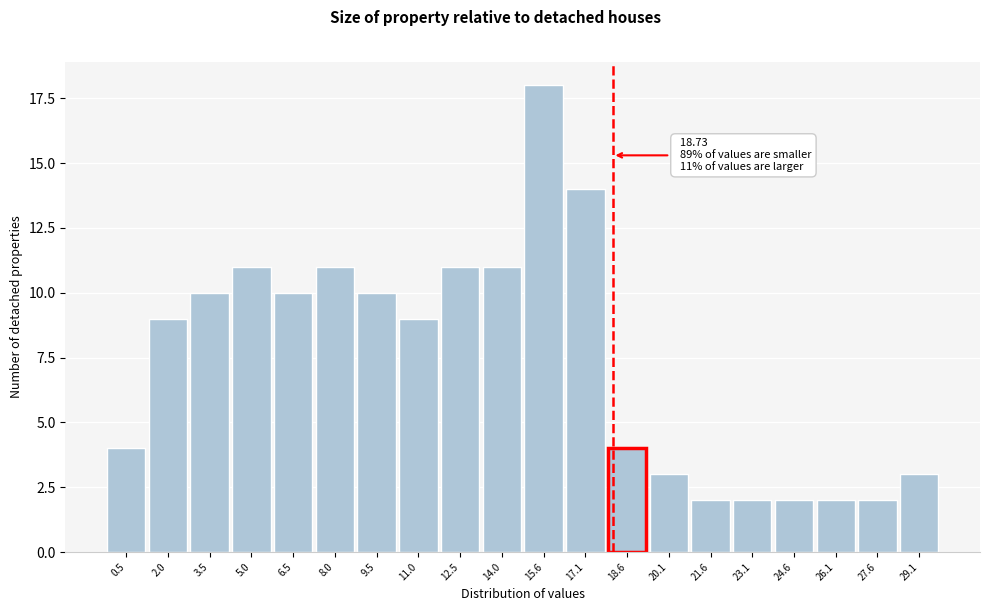

Reading left to right, list all the values displayed in this chart.

0.5=4	2.0=9	3.5=10	5.0=11	6.5=10	8.0=11	9.5=10	11.0=9	12.5=11	14.0=11	15.6=18	17.1=14	18.6=4	20.1=3	21.6=2	23.1=2	24.6=2	26.1=2	27.6=2	29.1=3